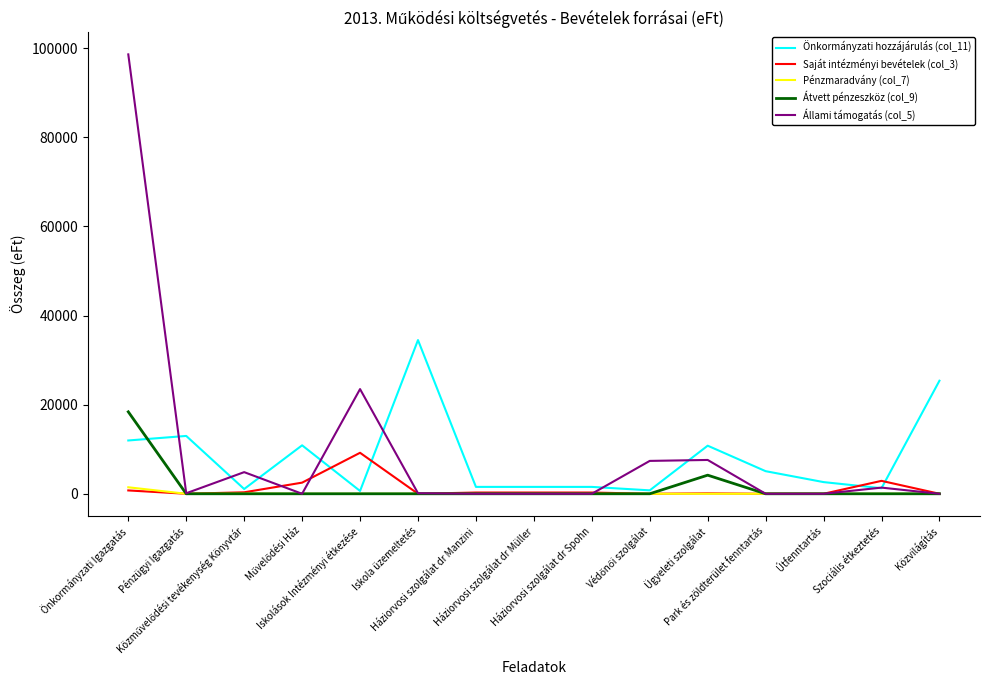

What is the greatest value displayed?

98631